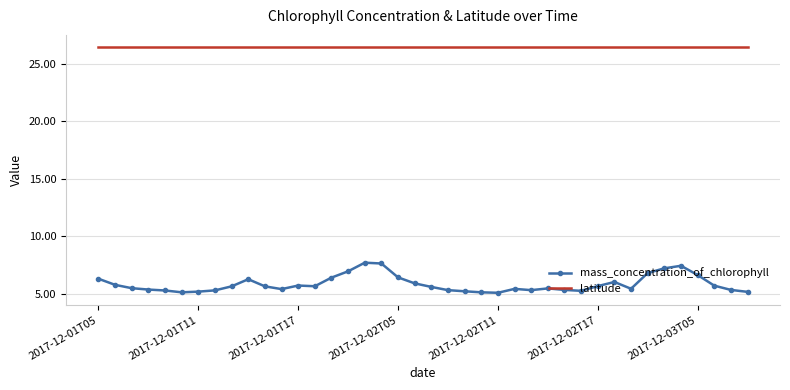

True or false: mass_concentration_of_chlorophyll and latitude intersect in this chart.

False